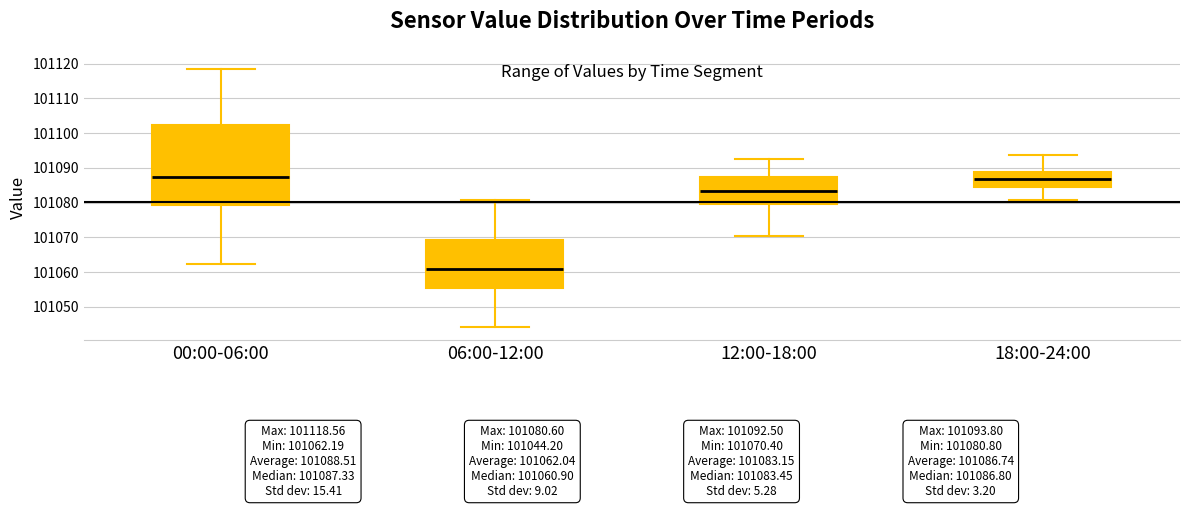

Comparing the boxes themselves (not the whiskers), which one is the tallest?

00:00-06:00